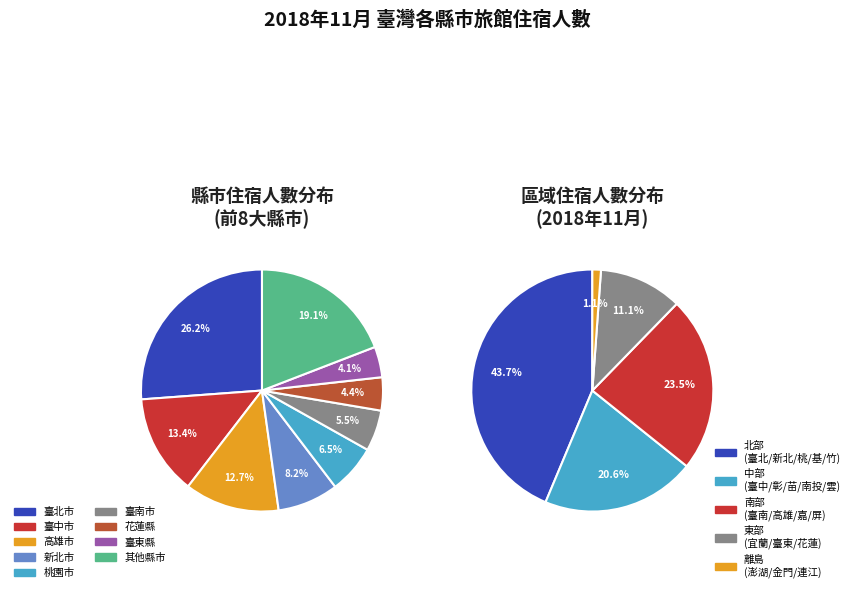

Combined, do 澎湖縣 and 臺北市 account for over 50%?

No